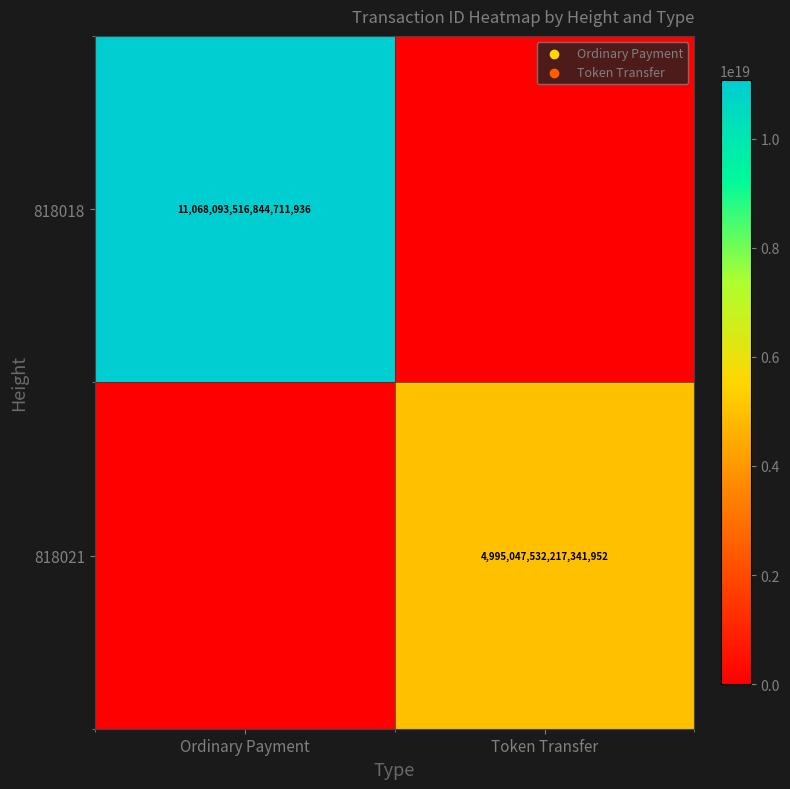

The 818021 series shows 2717842966263950848 at Token Transfer. True or false?

False